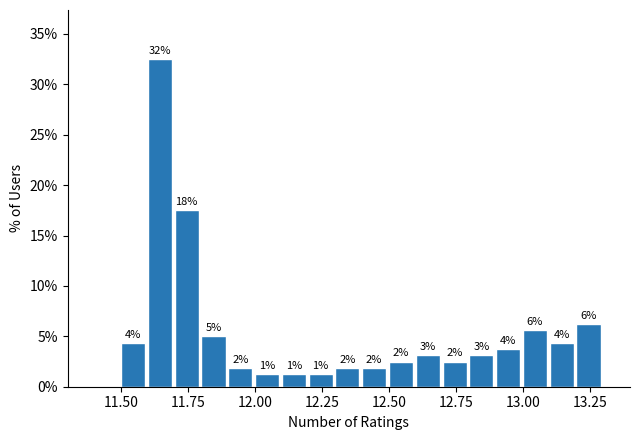

Read against the x-axis, roughly where is the centre of the tallest bar?

11.65